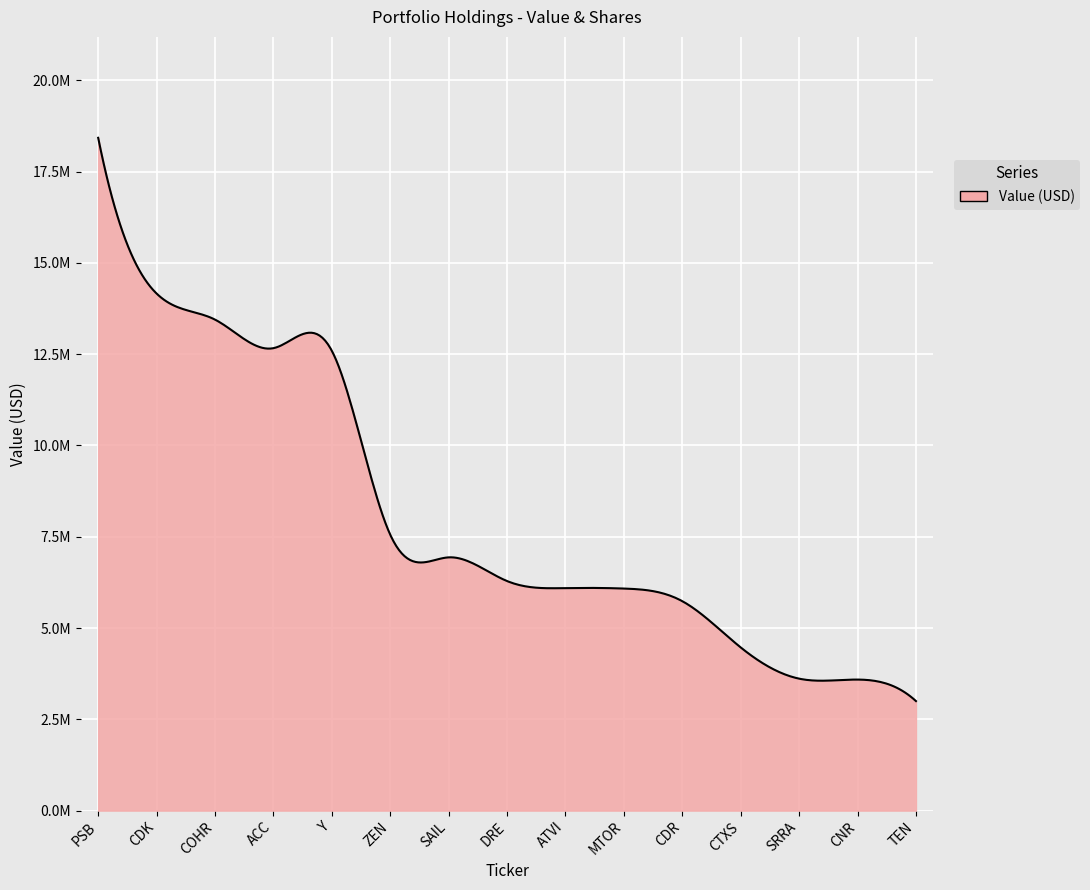

Is this an area chart (filled region under the line)?

Yes